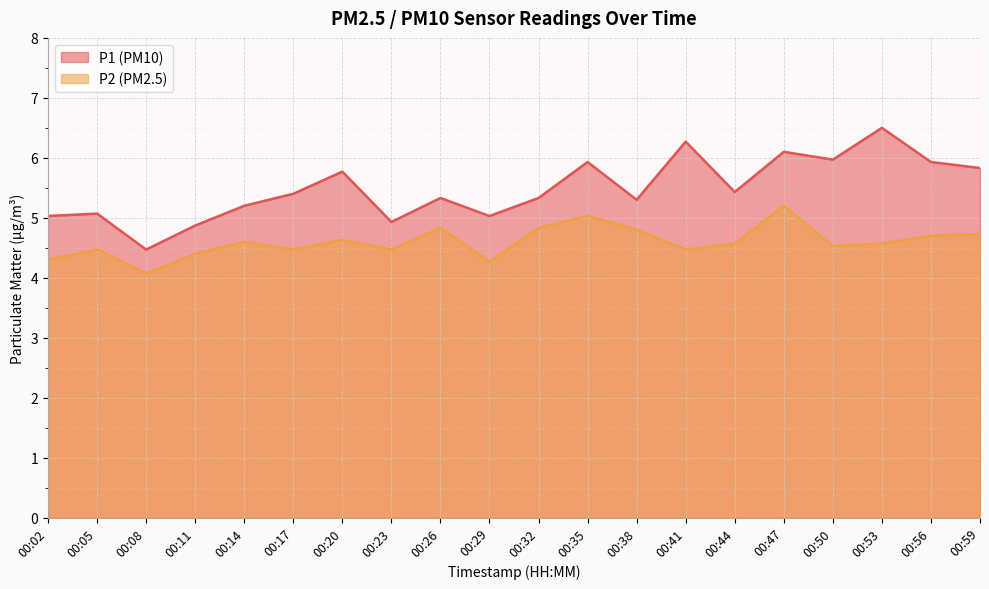

Which series has the widest spread of values?

P1 (PM10)